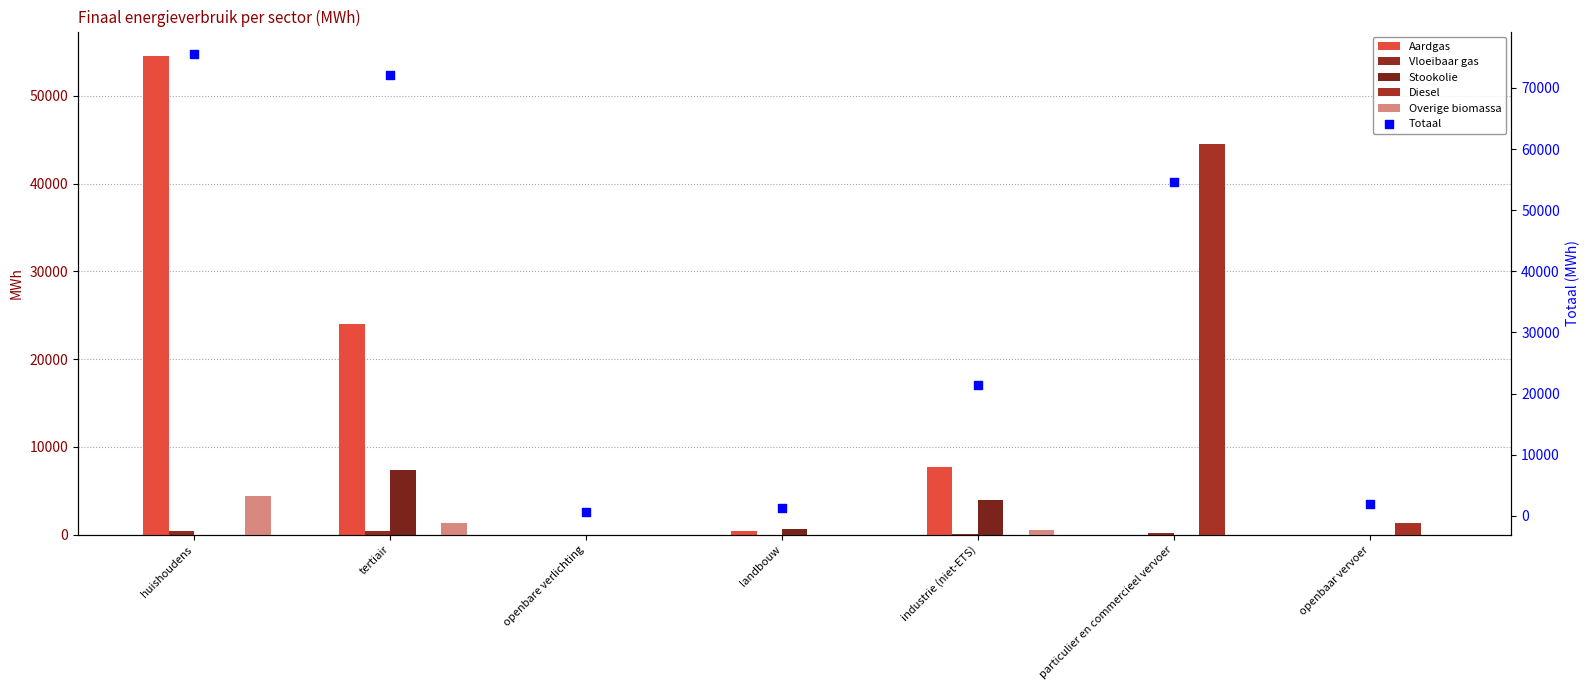

At which category is the sum across all series the highest?

huishoudens